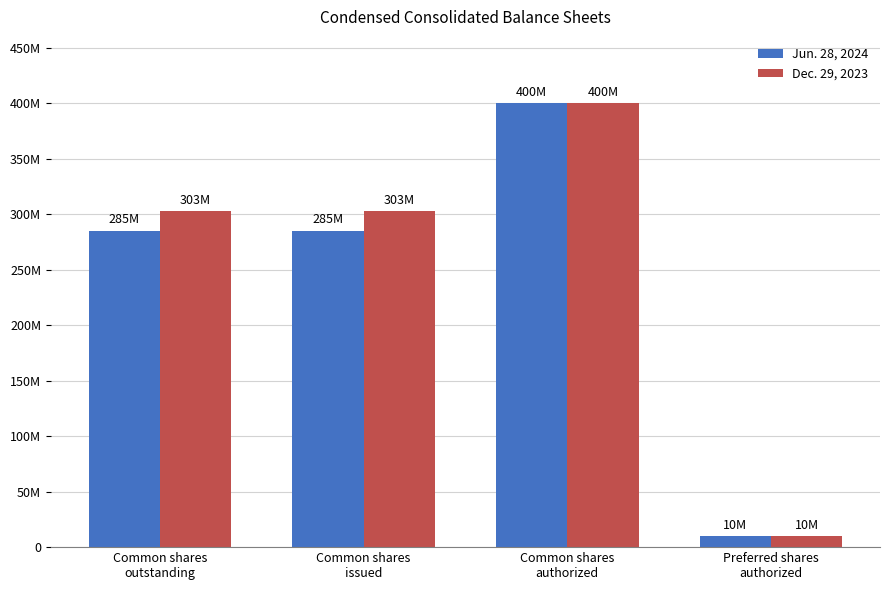

Is the value of Dec. 29, 2023 at Preferred shares
authorized greater than the value of Jun. 28, 2024 at Common shares
authorized?

No